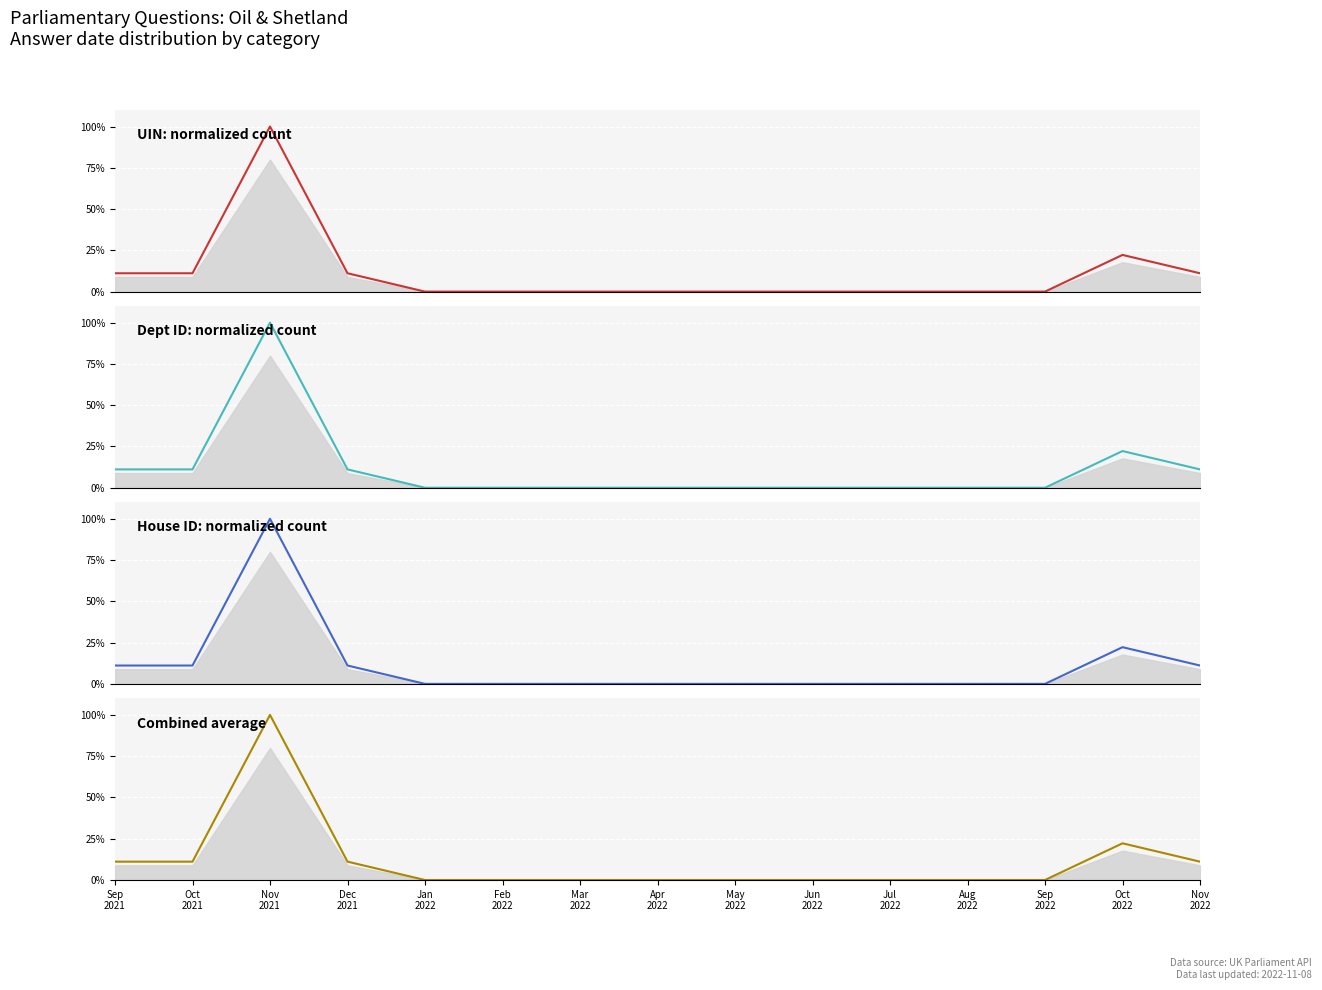

True or false: Combined average and Dept ID: normalized count intersect in this chart.

False